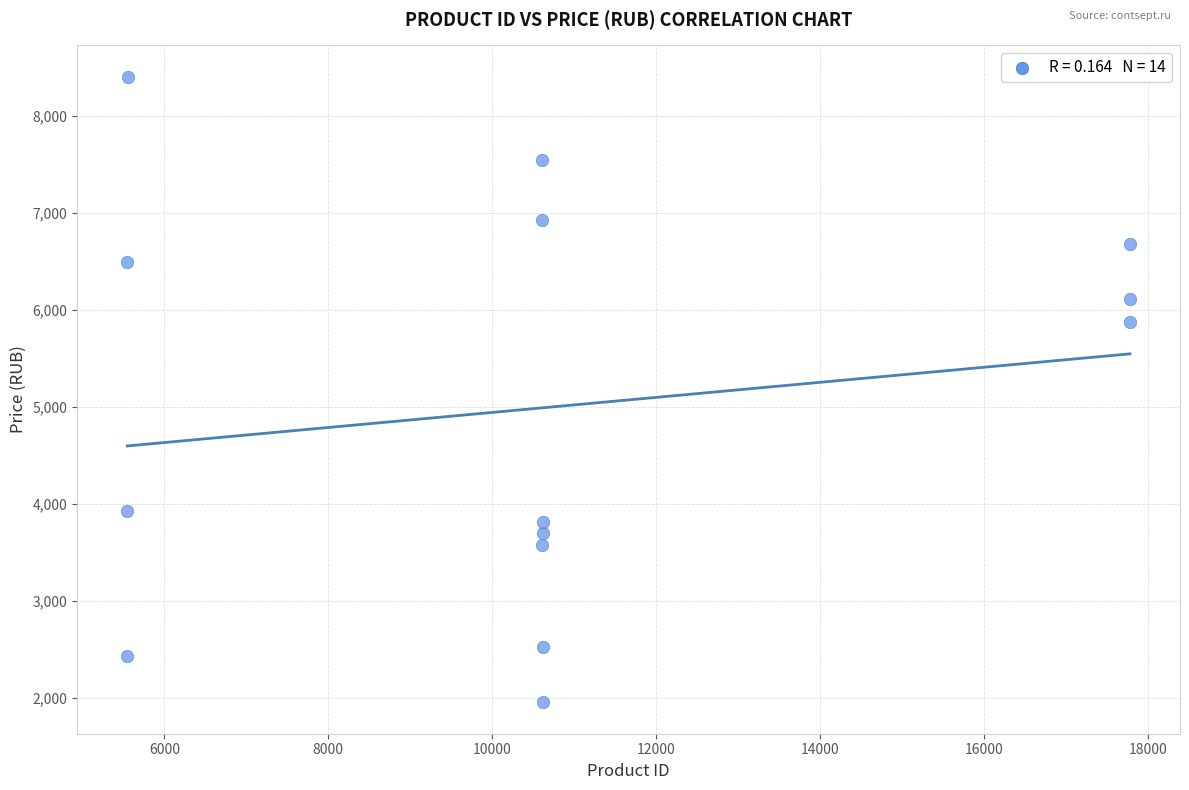

What Y value in the scatter plot is closest to 5179?

5878